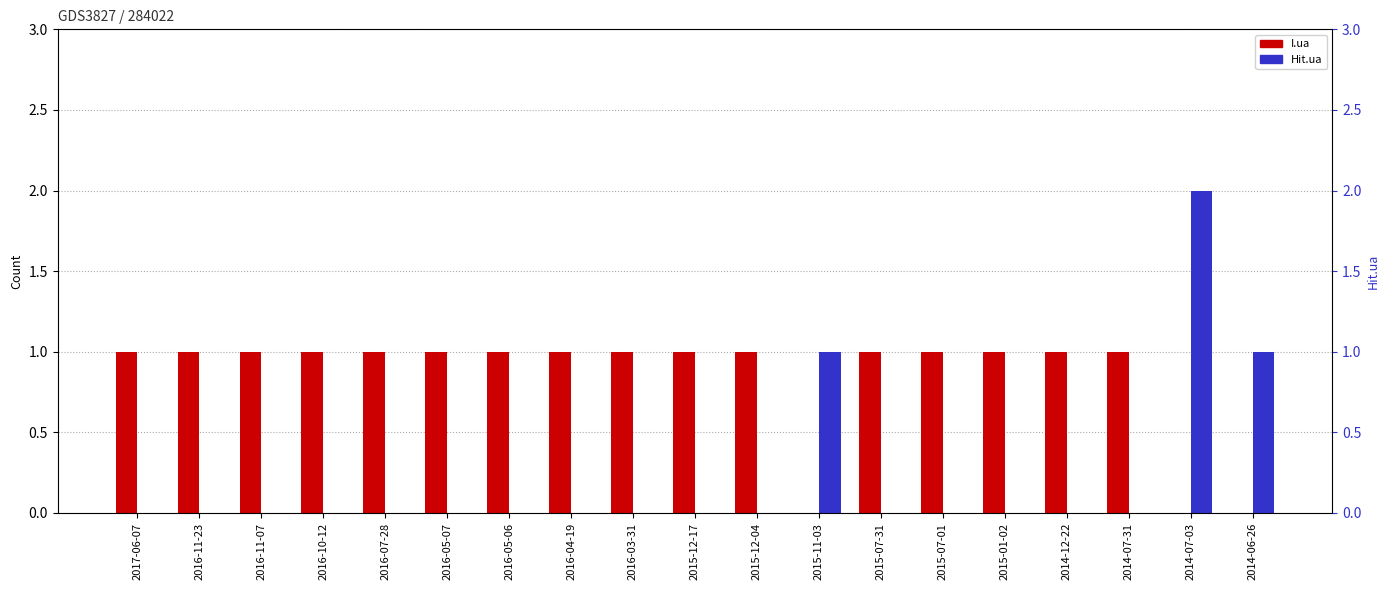

At which label is Hit.ua closest to 1?

2015-11-03